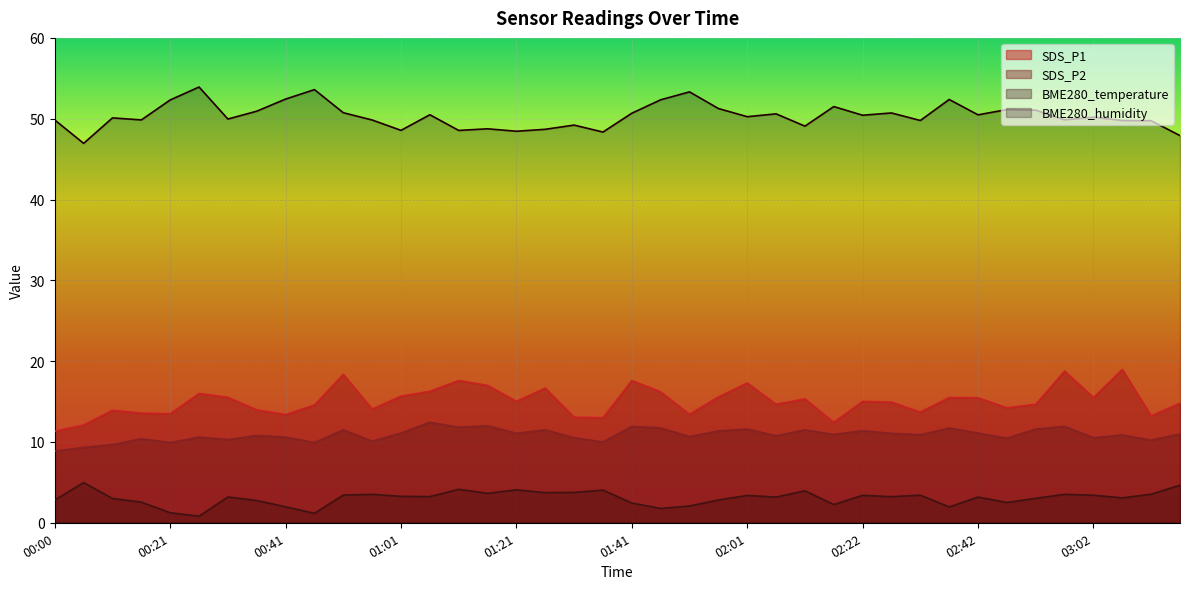

Where is SDS_P2 nearest to the value 10?

01:36